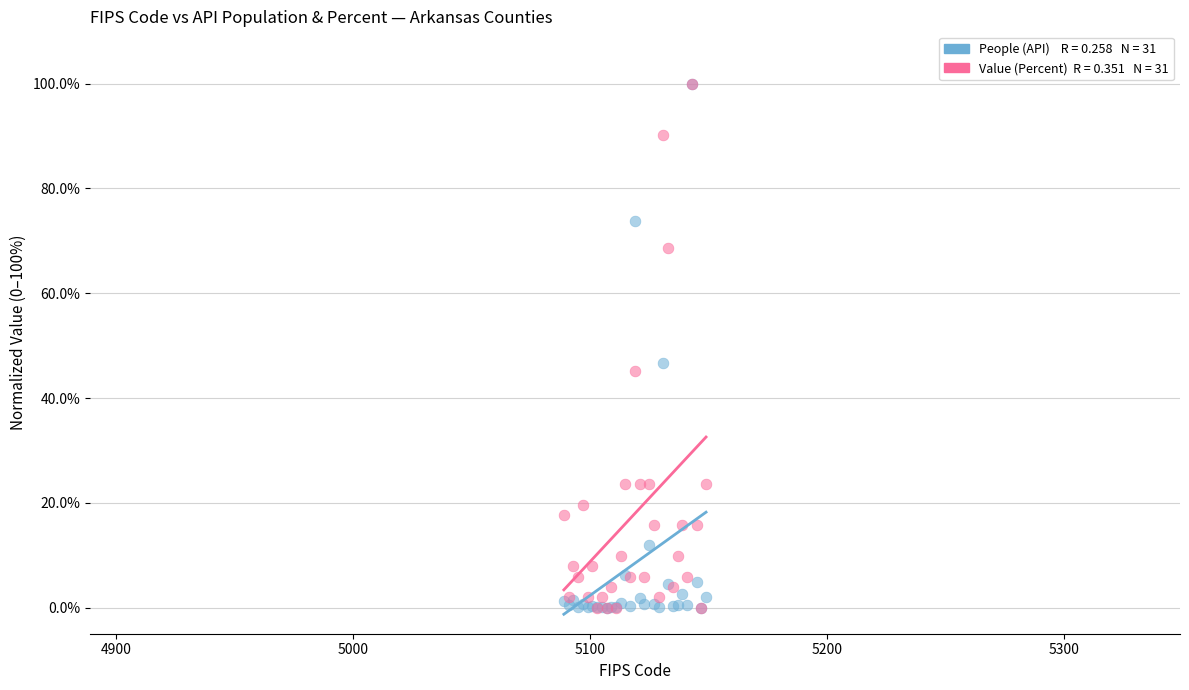

Across all series, what Y value is closest to 50?

46.7